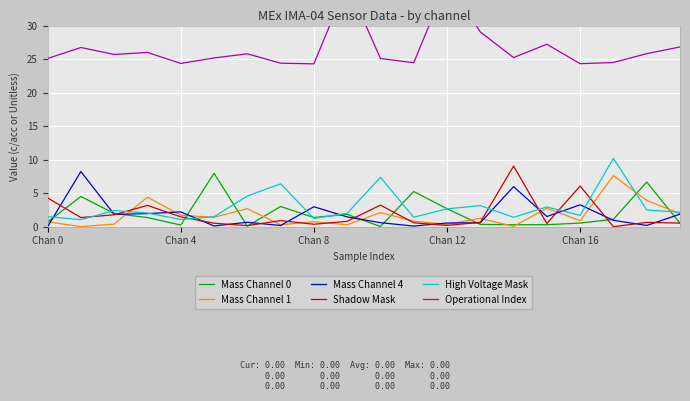

What is the highest value of the High Voltage Mask series?

10.2